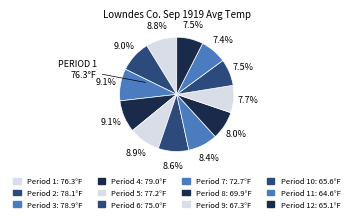

Count the number of slices in the pie.

12